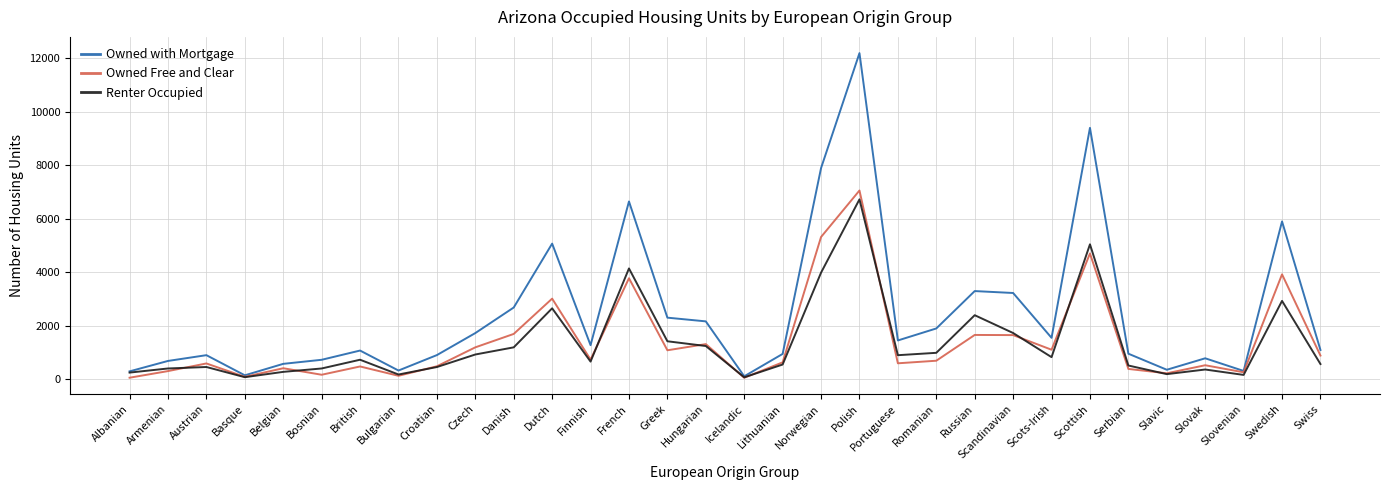

Which series changed the most between Portuguese and Scottish?

Owned with Mortgage